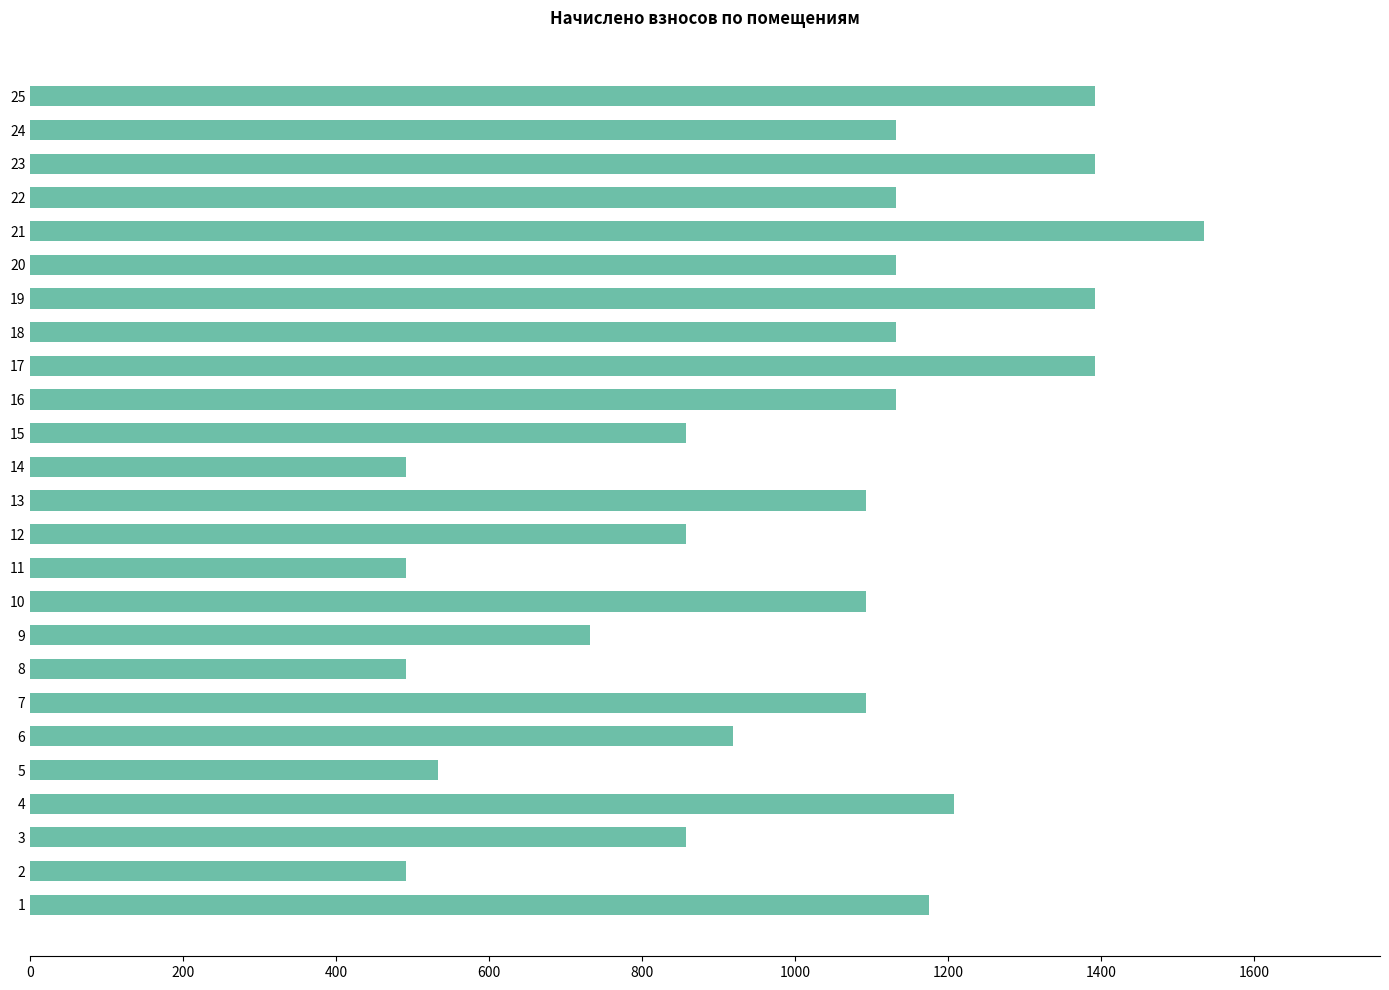

The value at 5 is 834.8. True or false?

False